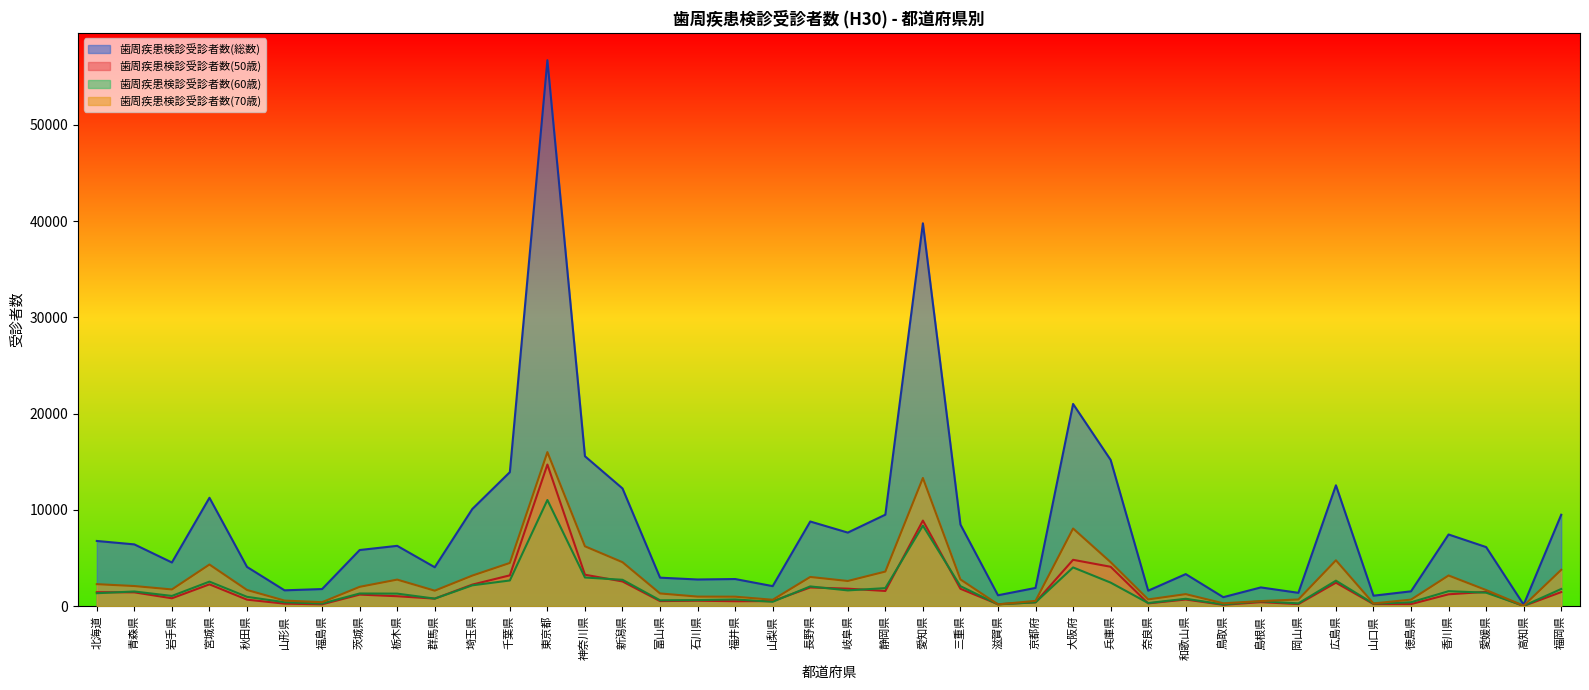

Which category has the highest value in the 歯周疾患検診受診者数(50歳) series?

東京都